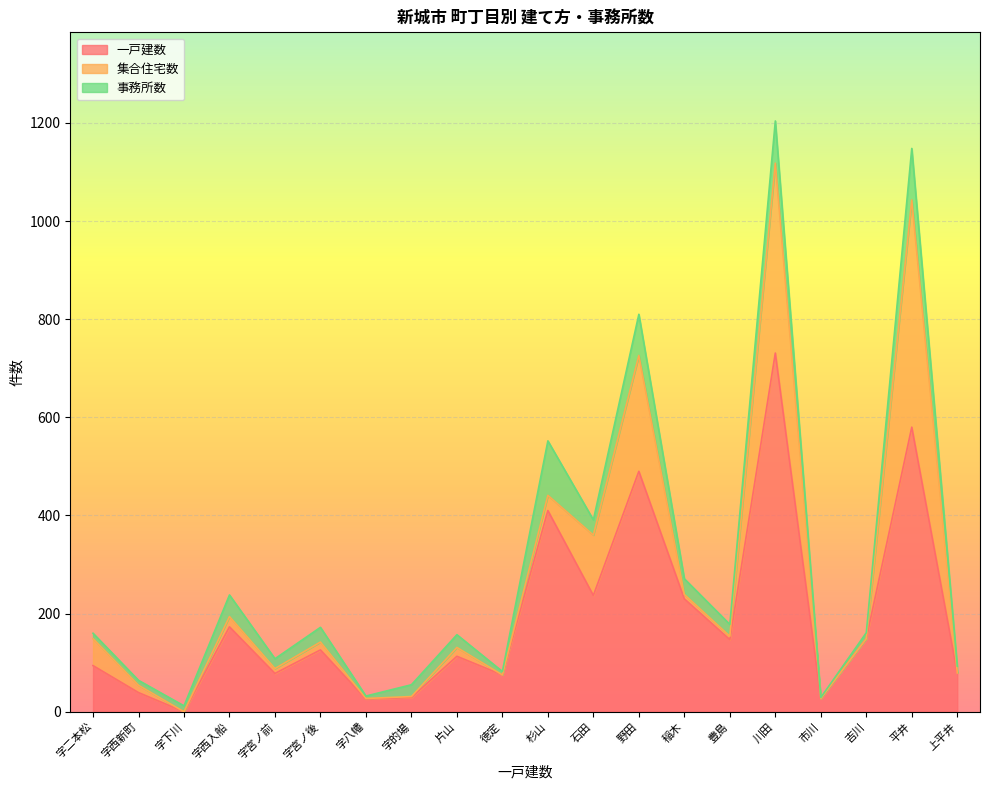

The value of 一戸建数 at 野田 is 490. True or false?

True